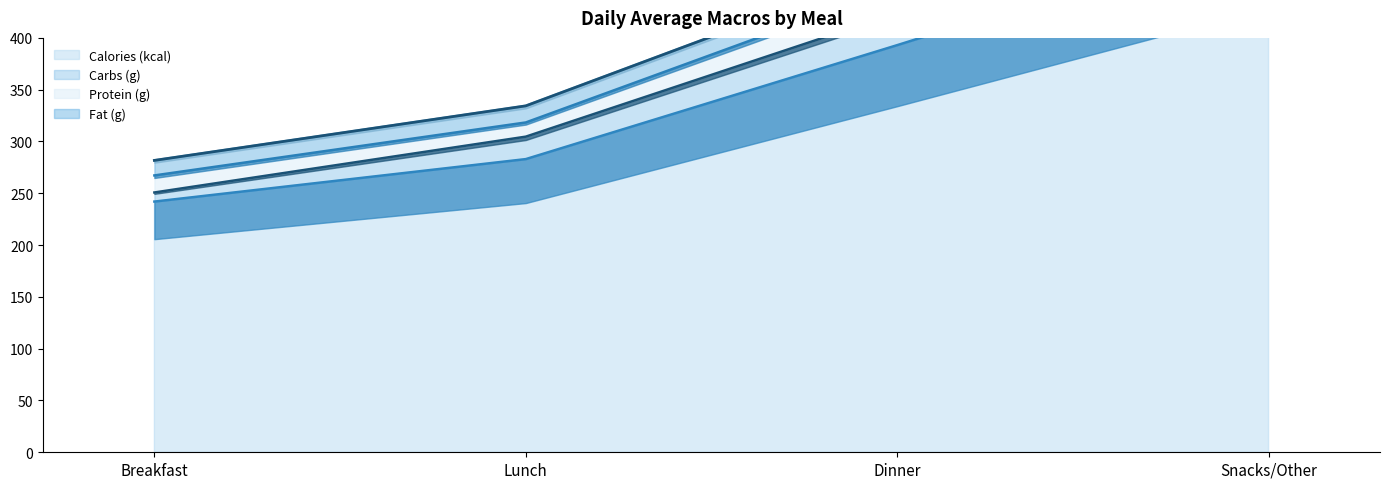

List the labels in order of Carbs (g) value, largest first.

Snacks/Other, Dinner, Lunch, Breakfast